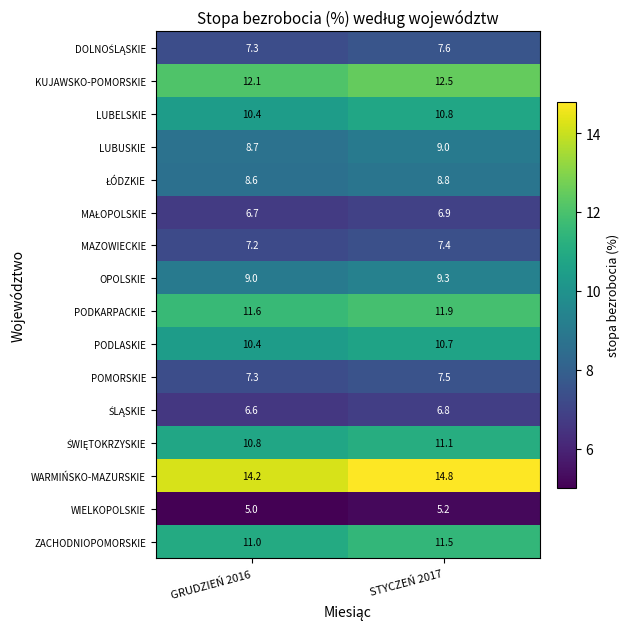

The OPOLSKIE series shows 2.9 at STYCZEŃ 2017. True or false?

False